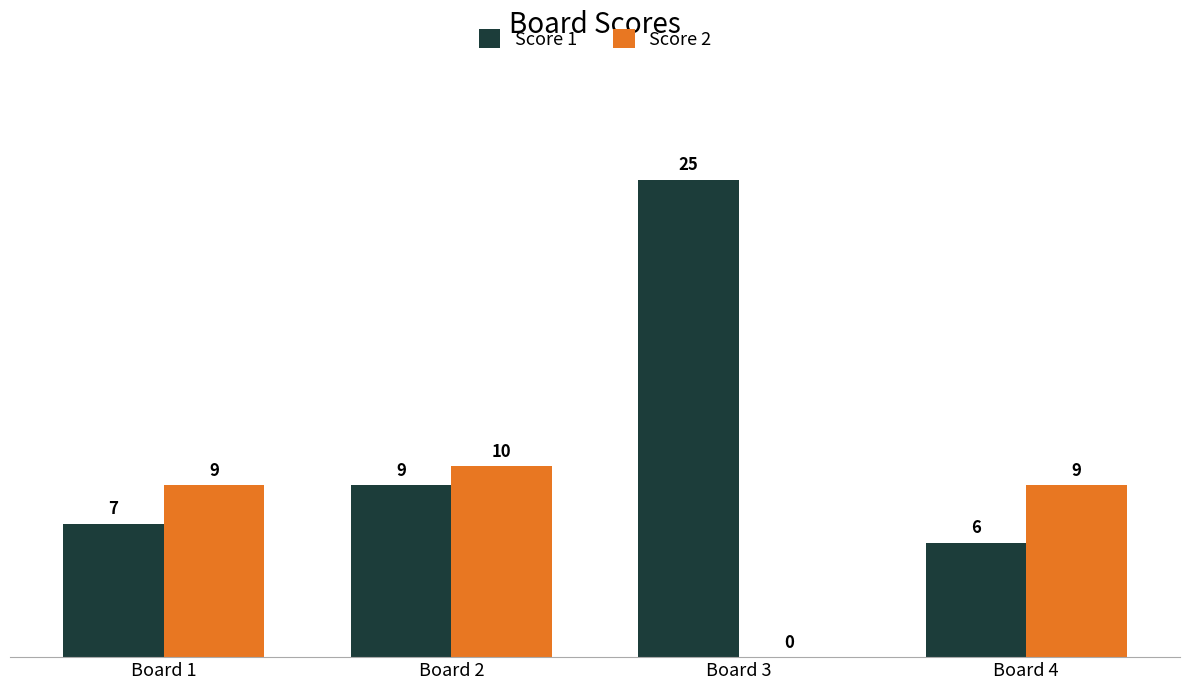

What is the sum of all Score 2 values?

28